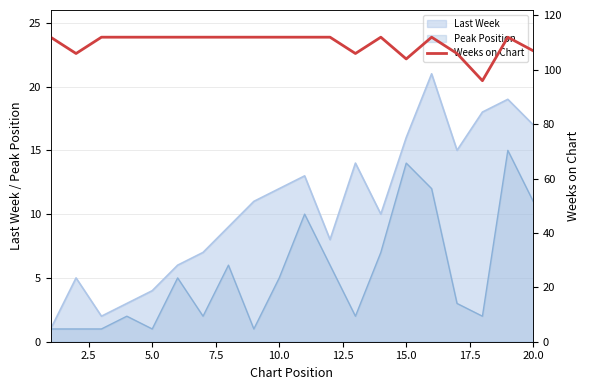

The Last Week series shows 2 at 5.0. True or false?

False